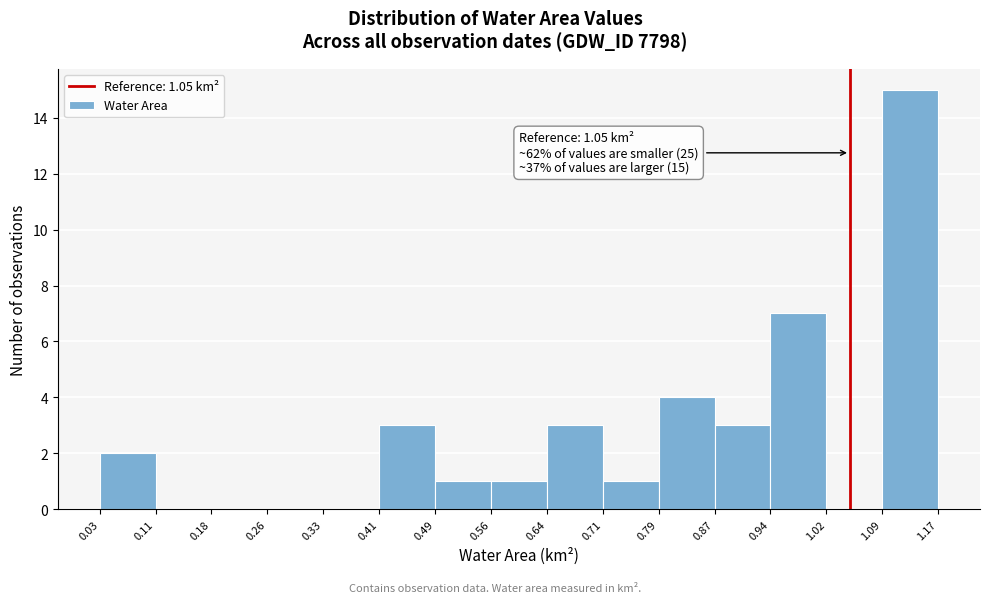

Over which range of the x-axis is the bar tallest?

1.09 to 1.17